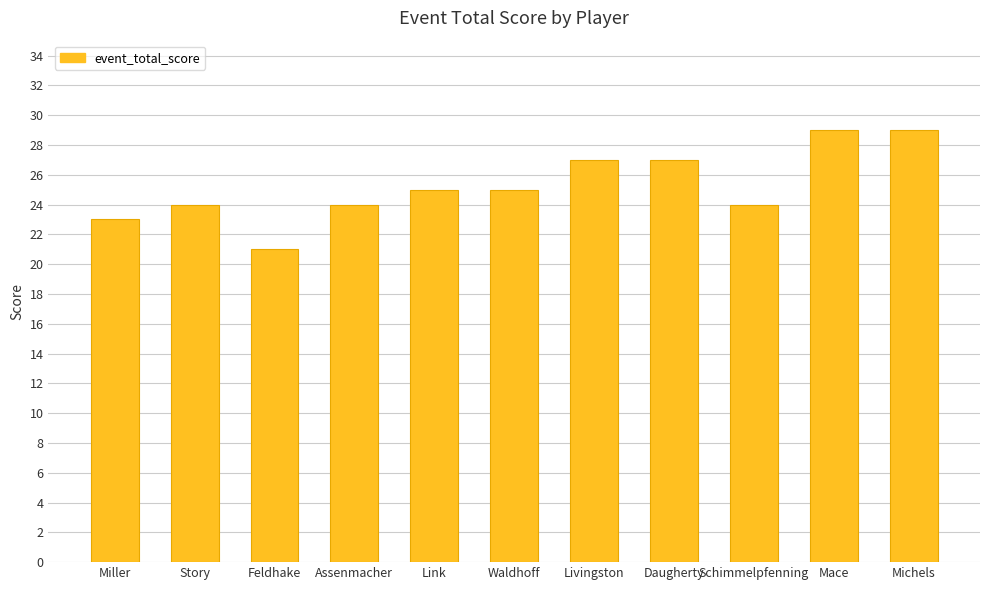

Reading left to right, transcribe all the data shown in this chart.

Miller=23	Story=24	Feldhake=21	Assenmacher=24	Link=25	Waldhoff=25	Livingston=27	Daugherty=27	Schimmelpfenning=24	Mace=29	Michels=29